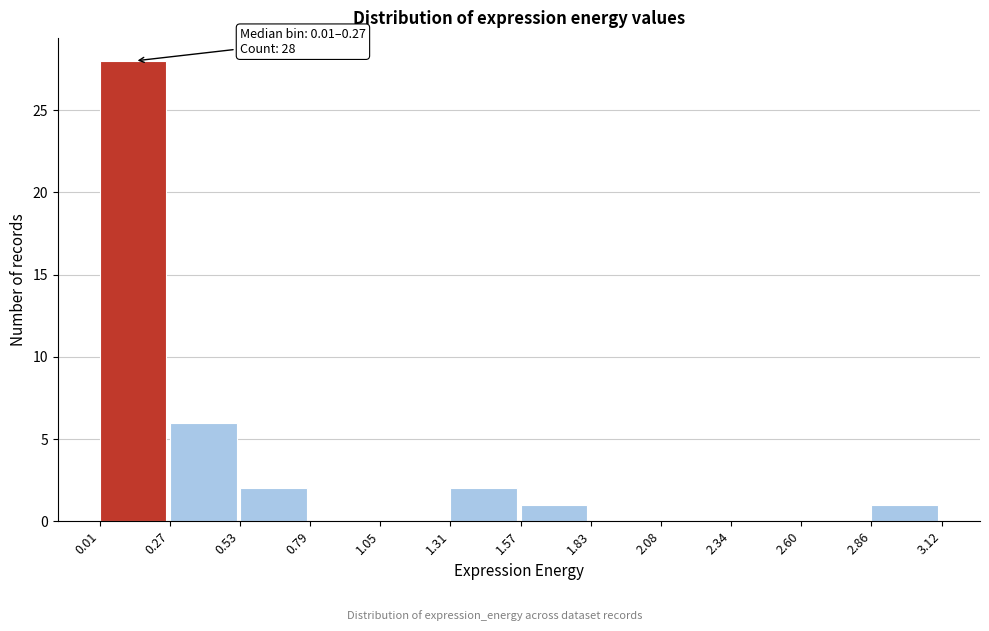

Over which range of the x-axis is the bar tallest?

0.01 to 0.27